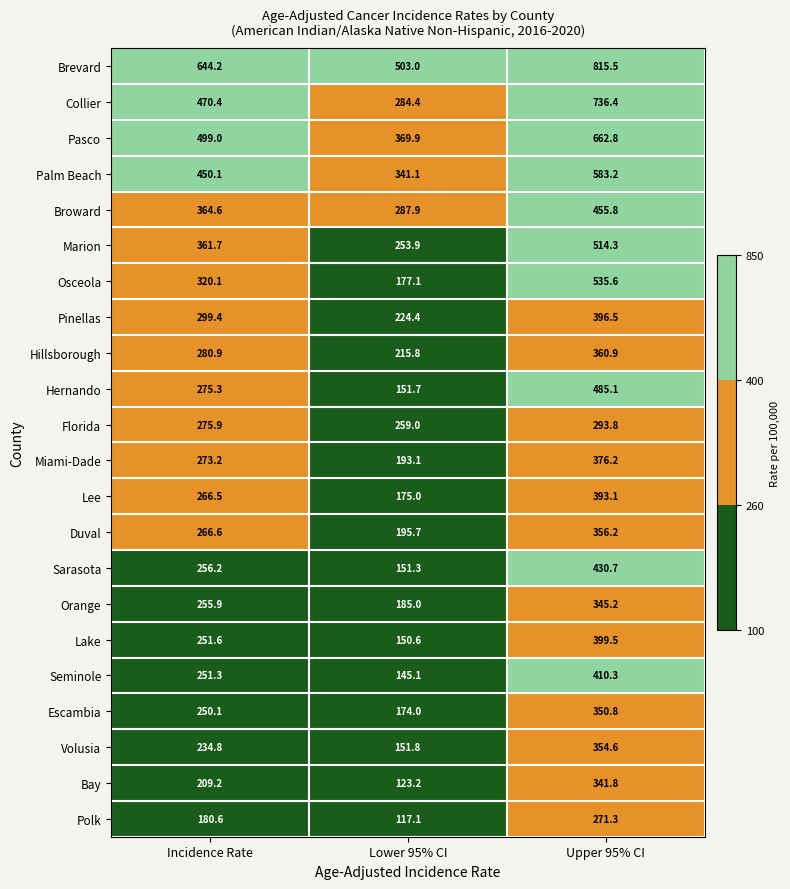

What is the difference between the maximum and minimum values in the Pinellas series?

172.1